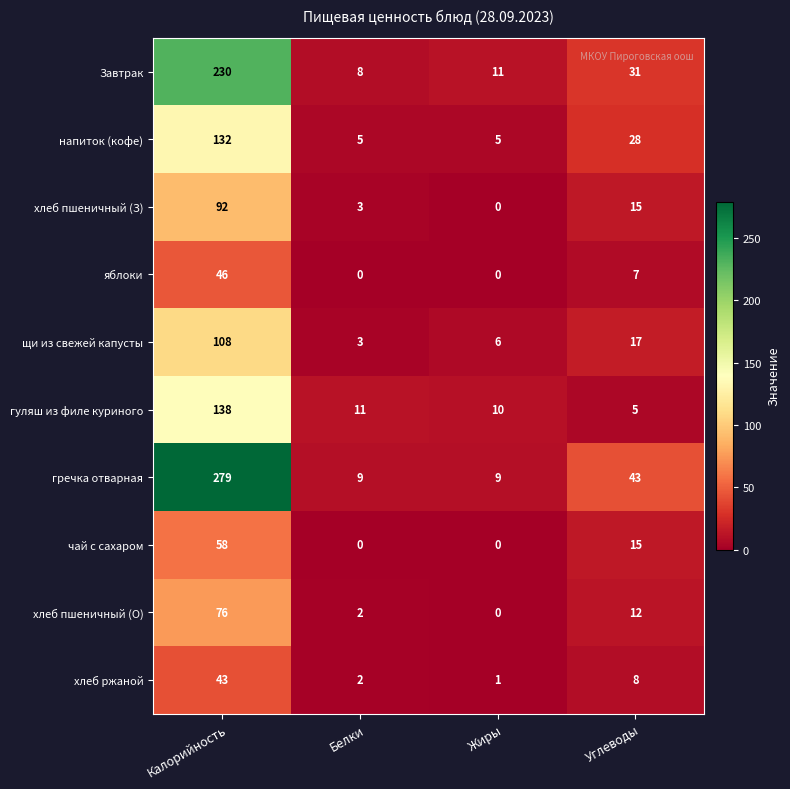

What is the maximum value shown in the chart?

279